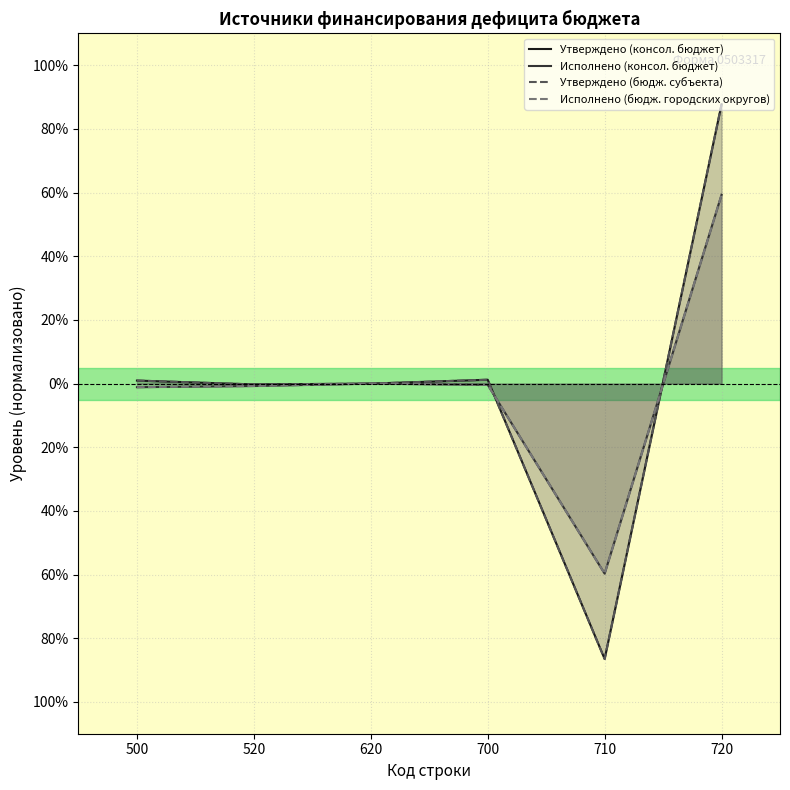

Where do Утверждено (консол. бюджет) and Исполнено (консол. бюджет) first cross each other?

700 and 710